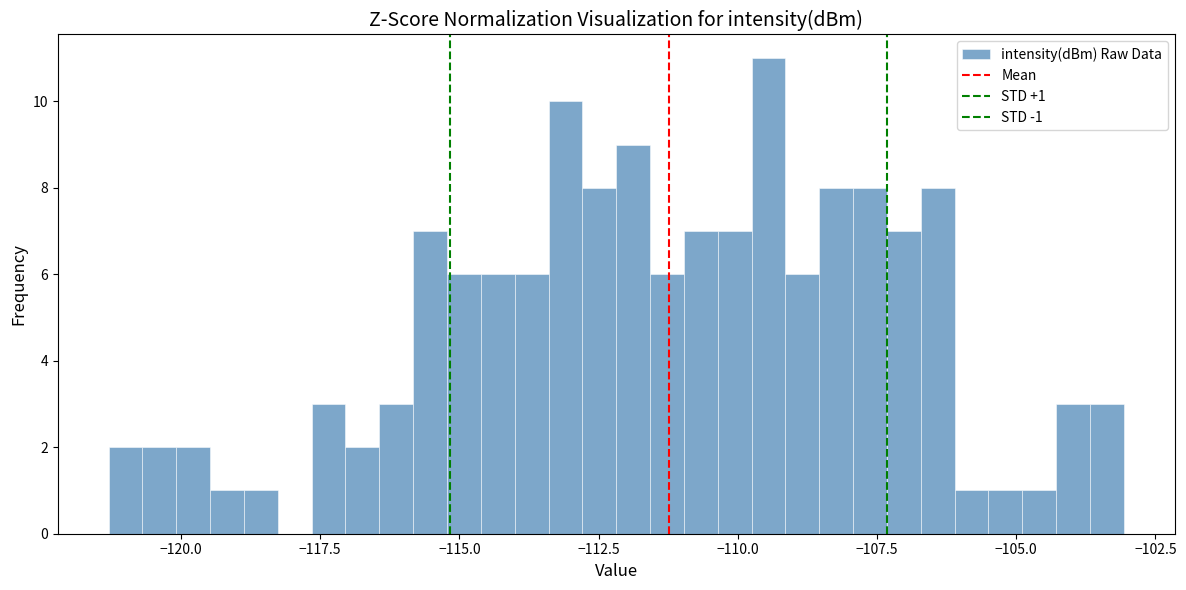

Around what value on the x-axis is the tallest bar? Give the approximate position of its centre, as read against the axis.

-109.5